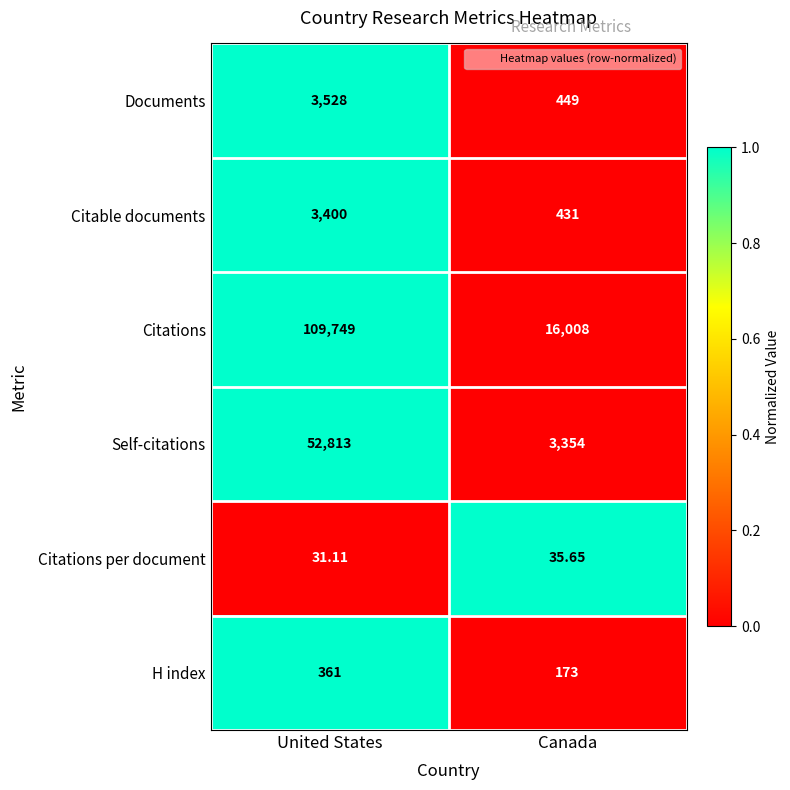

At which label does Documents reach its minimum?

Canada